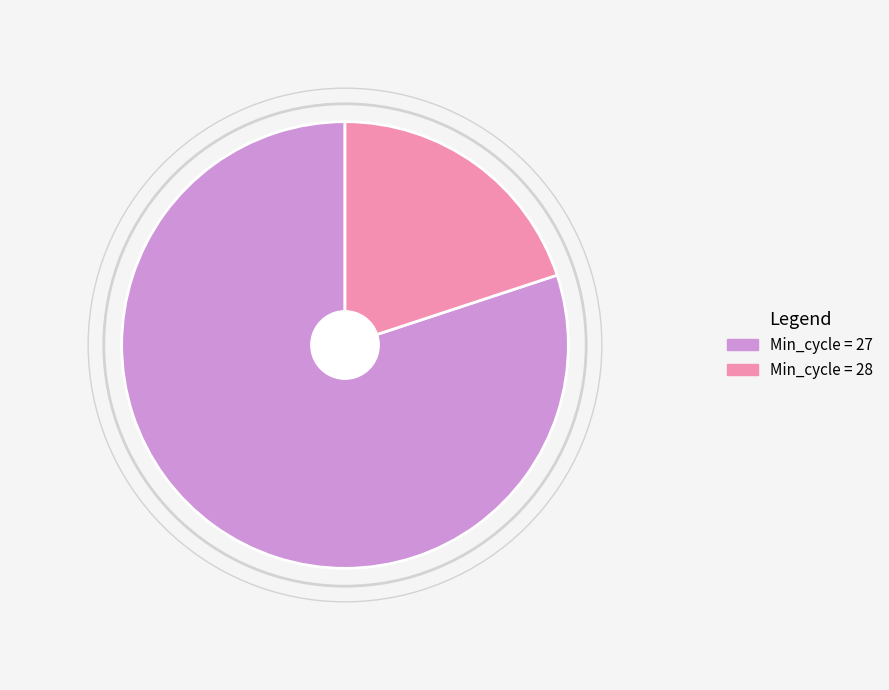

Rank the categories by value from lowest to highest.

Min_cycle = 28, Min_cycle = 27